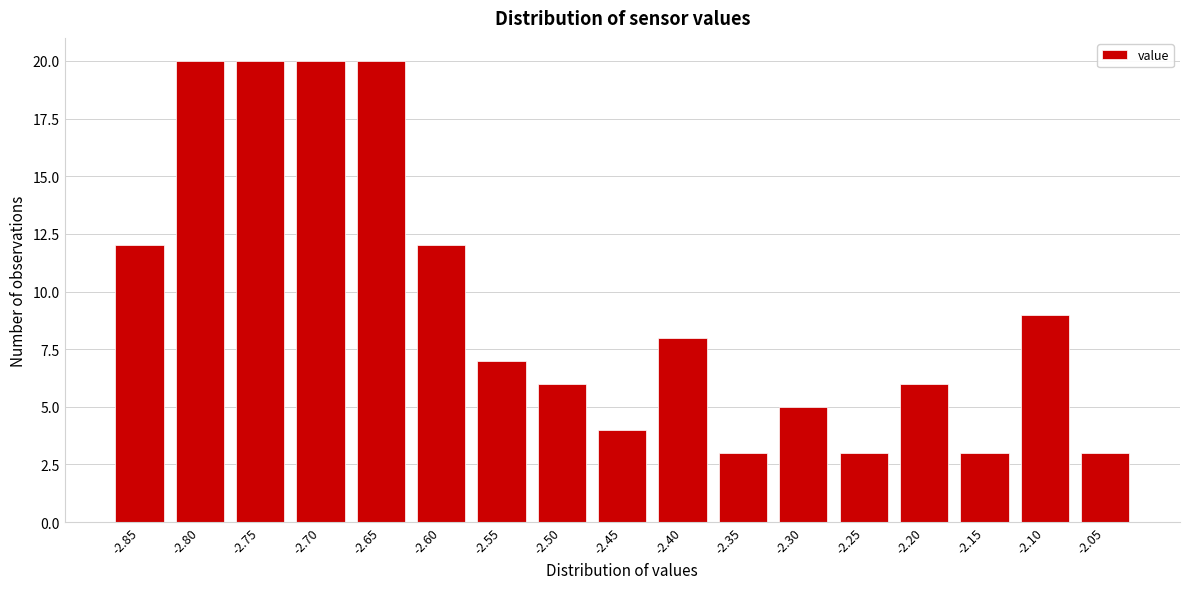

Reading right to left, extract all data points from this chart.

-2.05=3	-2.10=9	-2.15=3	-2.20=6	-2.25=3	-2.30=5	-2.35=3	-2.40=8	-2.45=4	-2.50=6	-2.55=7	-2.60=12	-2.65=20	-2.70=20	-2.75=20	-2.80=20	-2.85=12